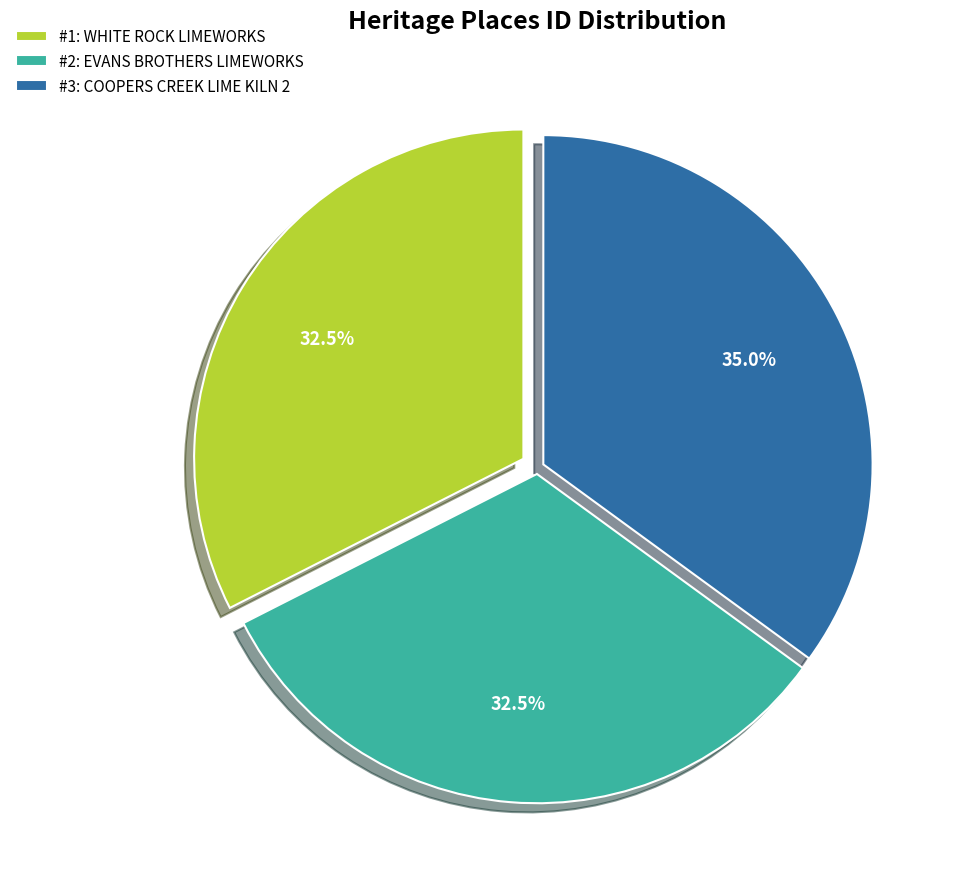

Approximately how many times larger is the value at #3: COOPERS CREEK LIME KILN 2 compared to #1: WHITE ROCK LIMEWORKS?

1.1